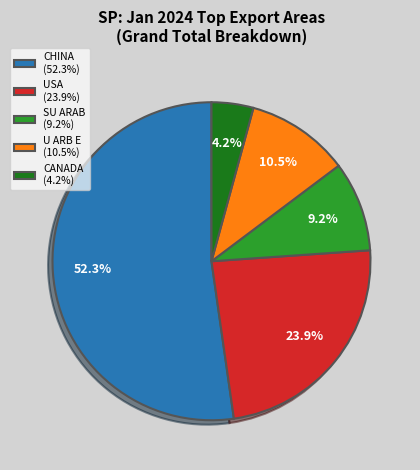

Rank the categories by value from highest to lowest.

CHINA, USA, U ARB E, SU ARAB, CANADA